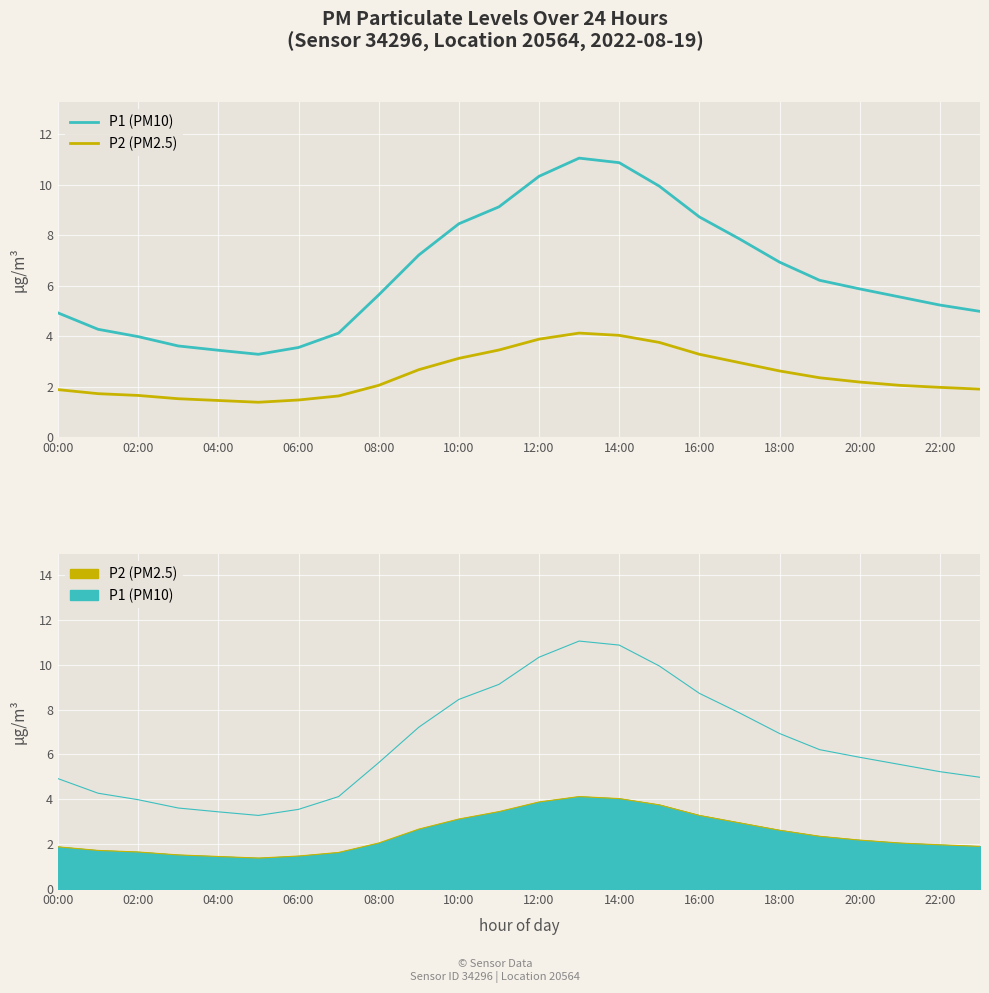

Is this an area chart (filled region under the line)?

No